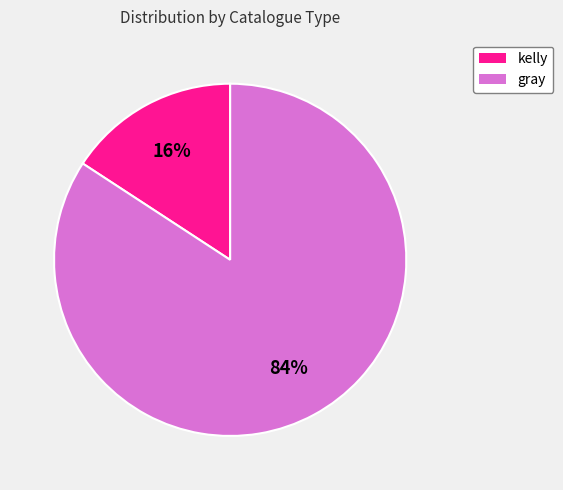

To the nearest percent, what percentage of the pie is gray?

84%